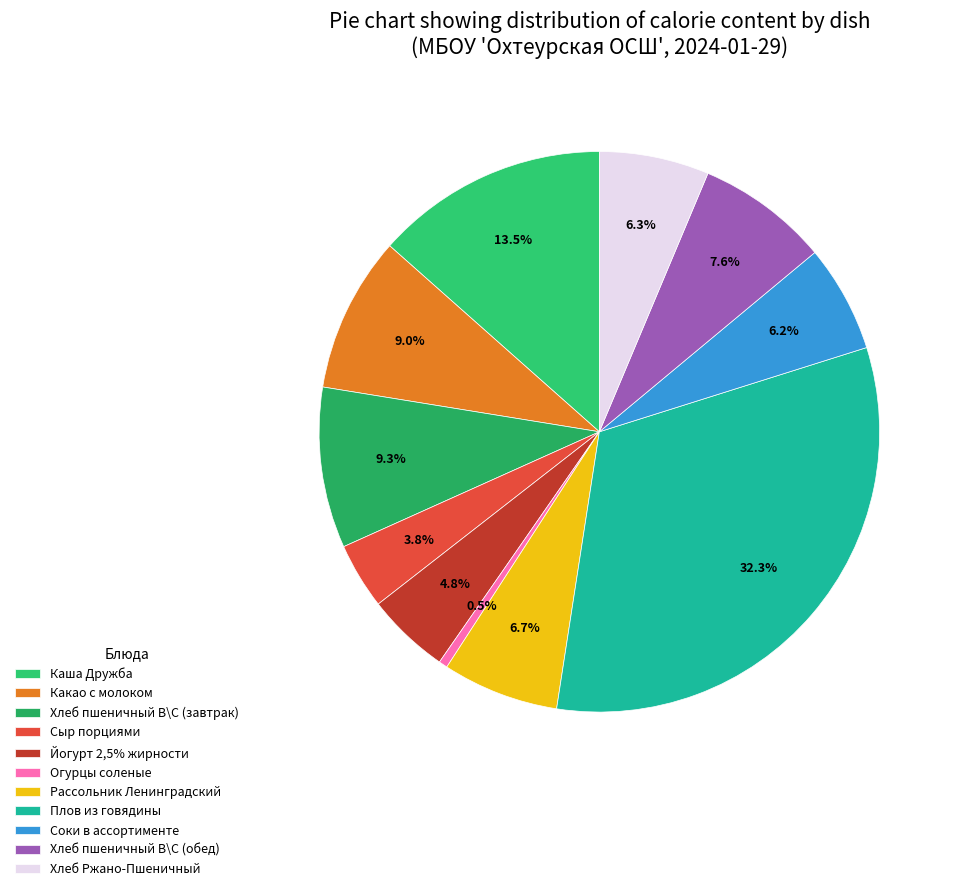

Is it true that Хлеб Ржано-Пшеничный is 1% of the pie?

False